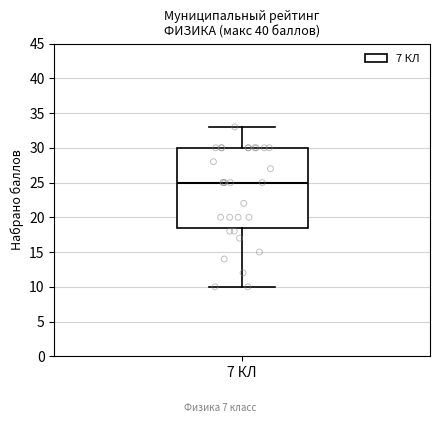

Where is the upper edge of the box for 7 КЛ on the y-axis? The values are not printed on the chart, so give them approximately, as read against the axis.

30.0